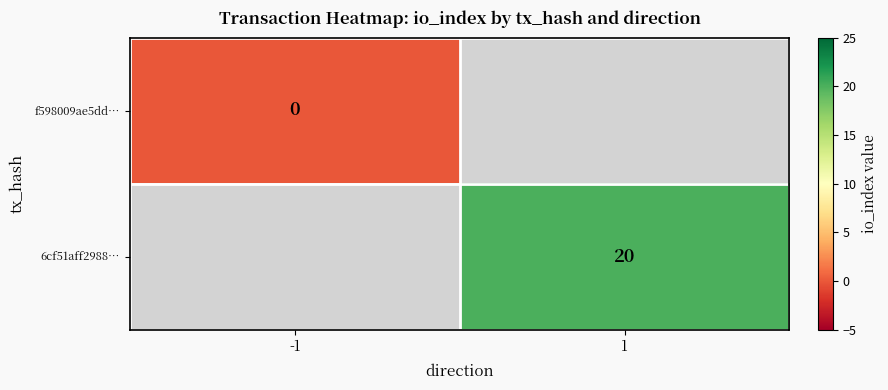

Count the number of data series in this chart.

2